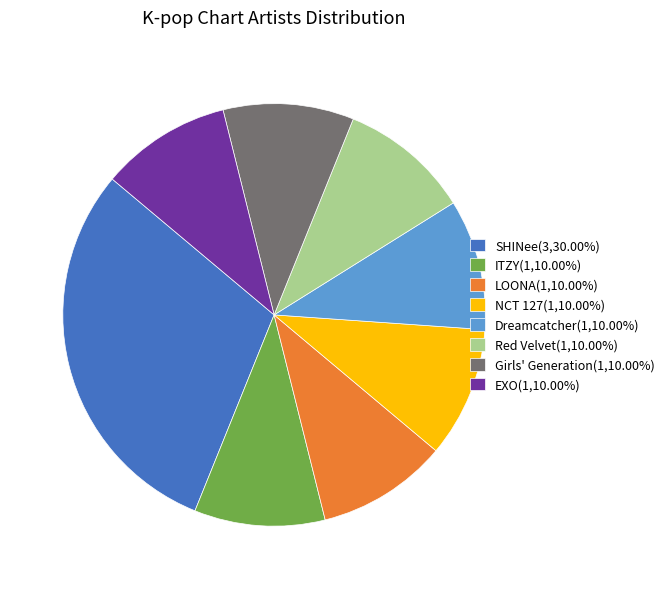

Do Red Velvet(1,10.00%) and SHINee(3,30.00%) together represent more than half of the pie?

No